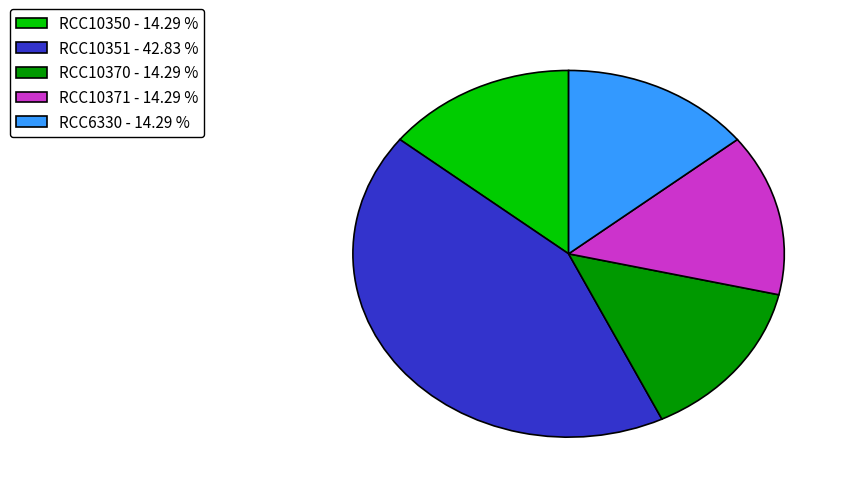

True or false: RCC10350 accounts for 14% of the total.

True